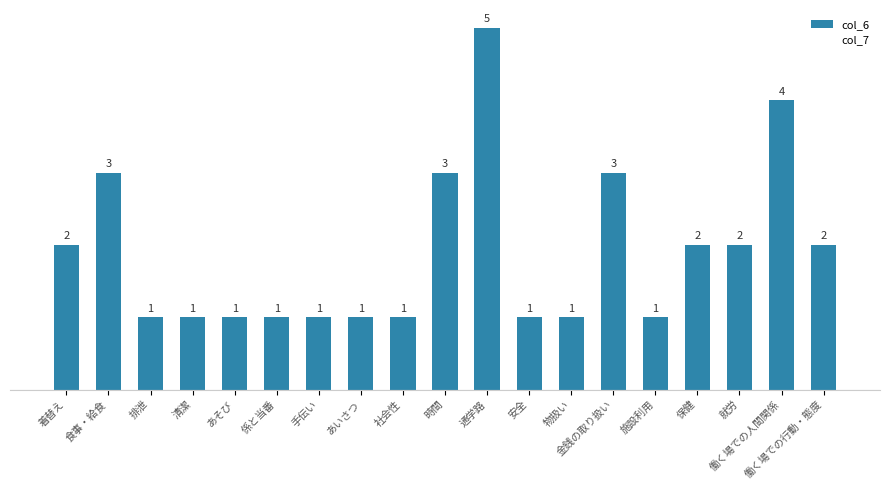

What is the sum of the values at 金銭の取り扱い and 時間?

6